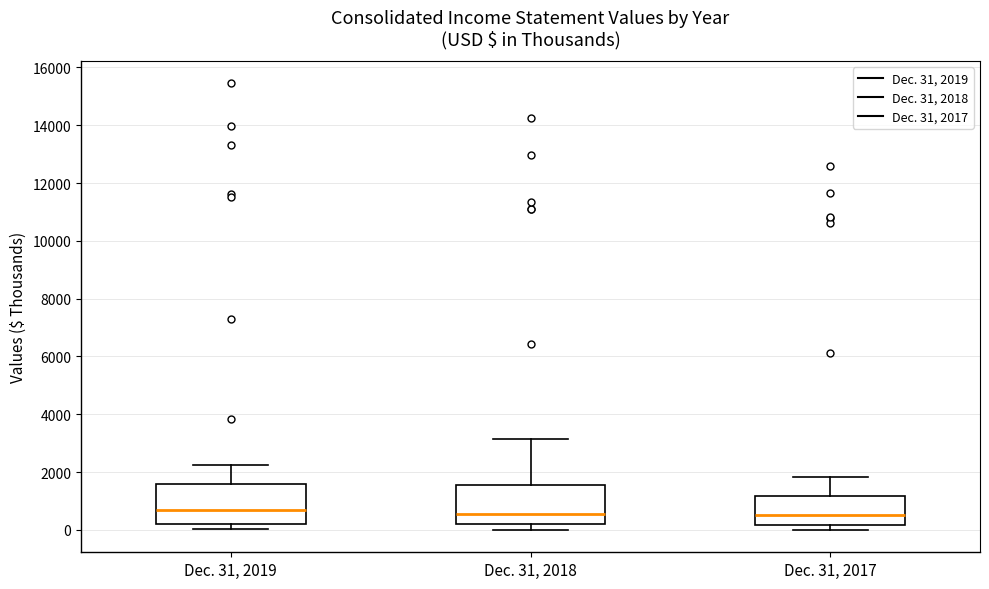

Where does the median line of the box for Dec. 31, 2019 sit on the y-axis? The values are not printed on the chart, so give them approximately, as read against the axis.

600